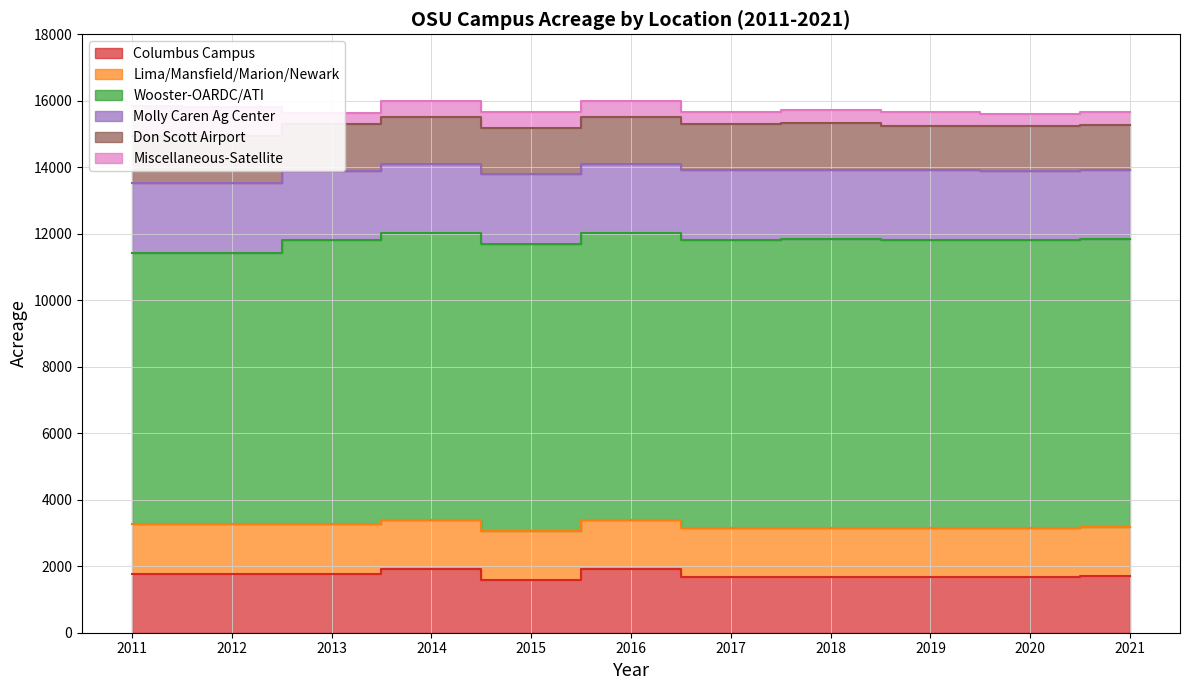

True or false: Columbus Campus has a value of 744.4 at 2015.

False